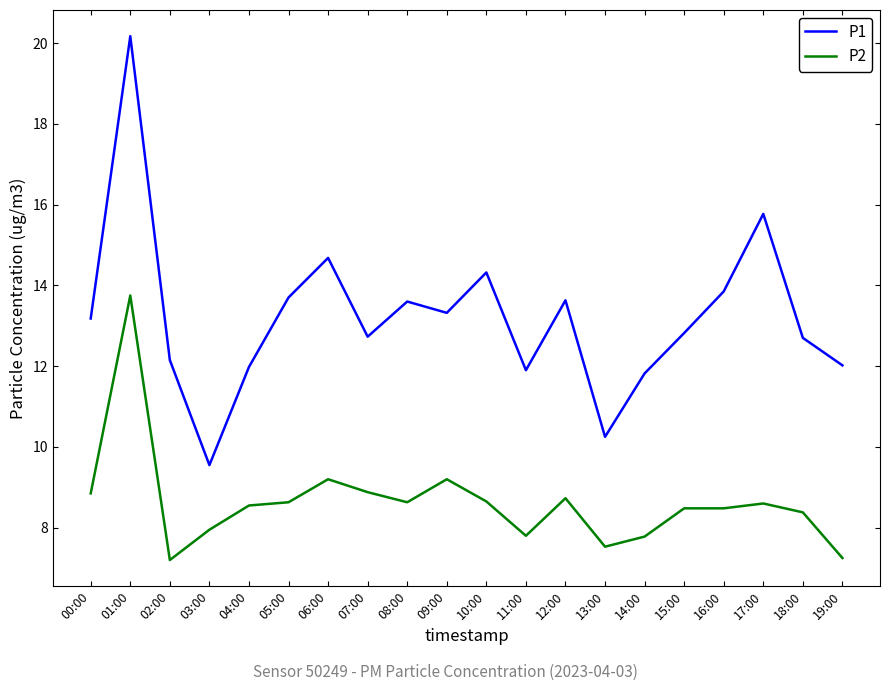

What is the greatest value displayed?

20.2